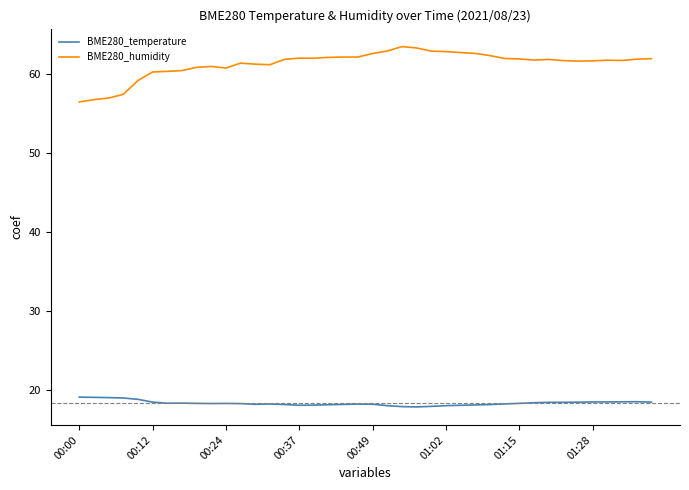

How many lines are shown in the chart?

2